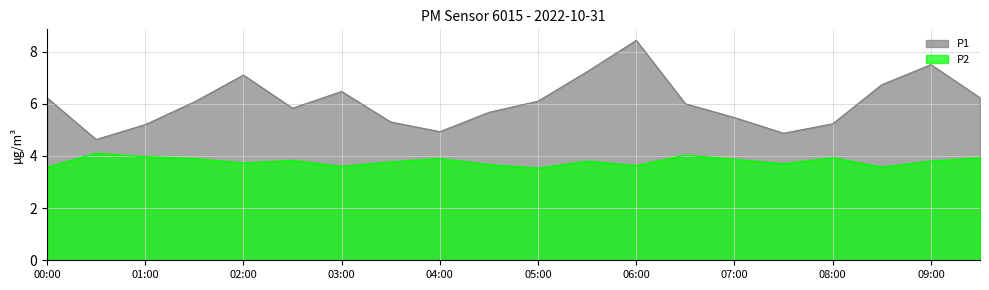

Which series has the largest total across all categories?

P1